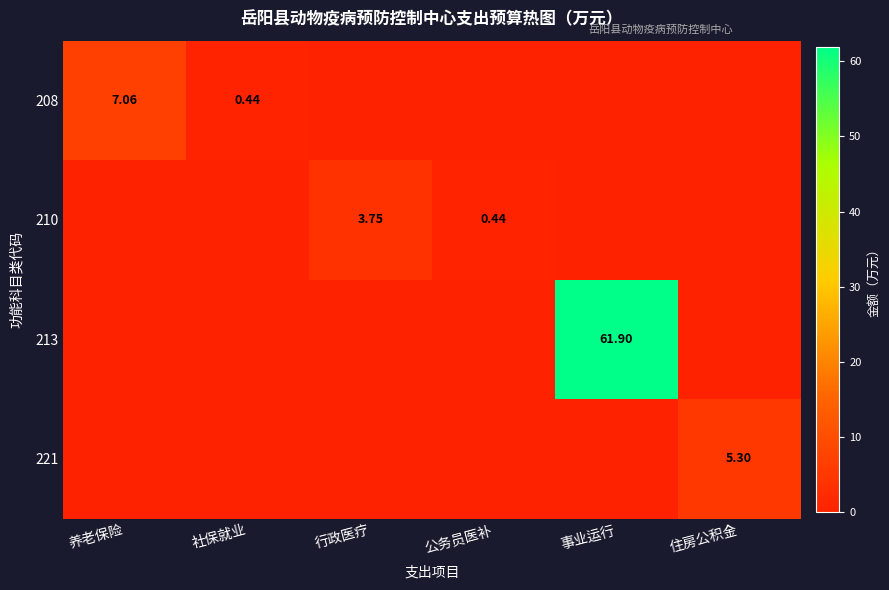

The value of 208 at 社保就业 is 0.4. True or false?

True